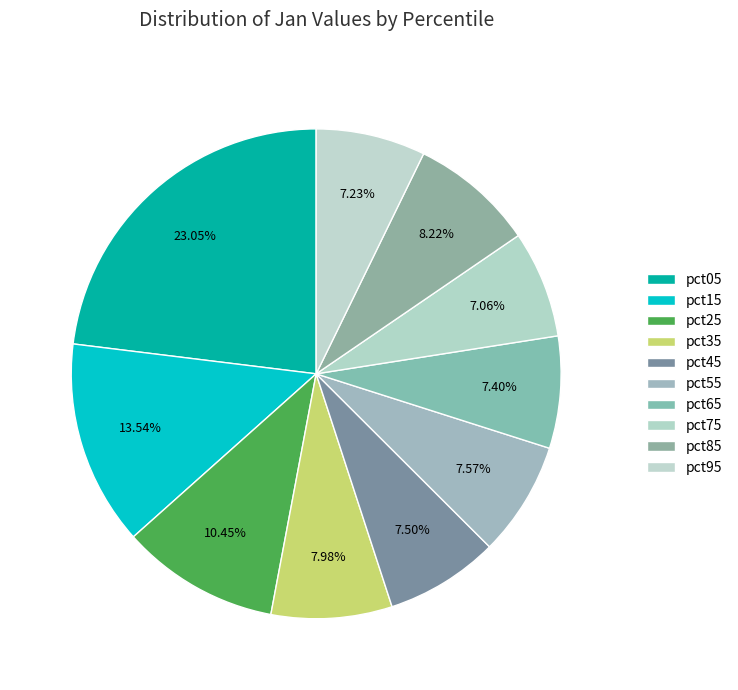

How many segments does this pie chart have?

10